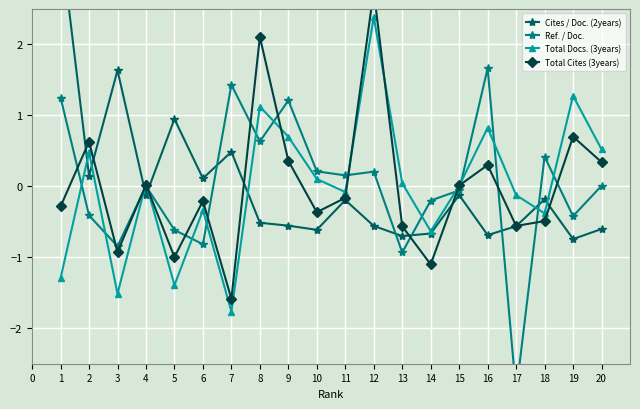

What is the value of the Total Docs. (3years) point at the 12th from the left?

2.4